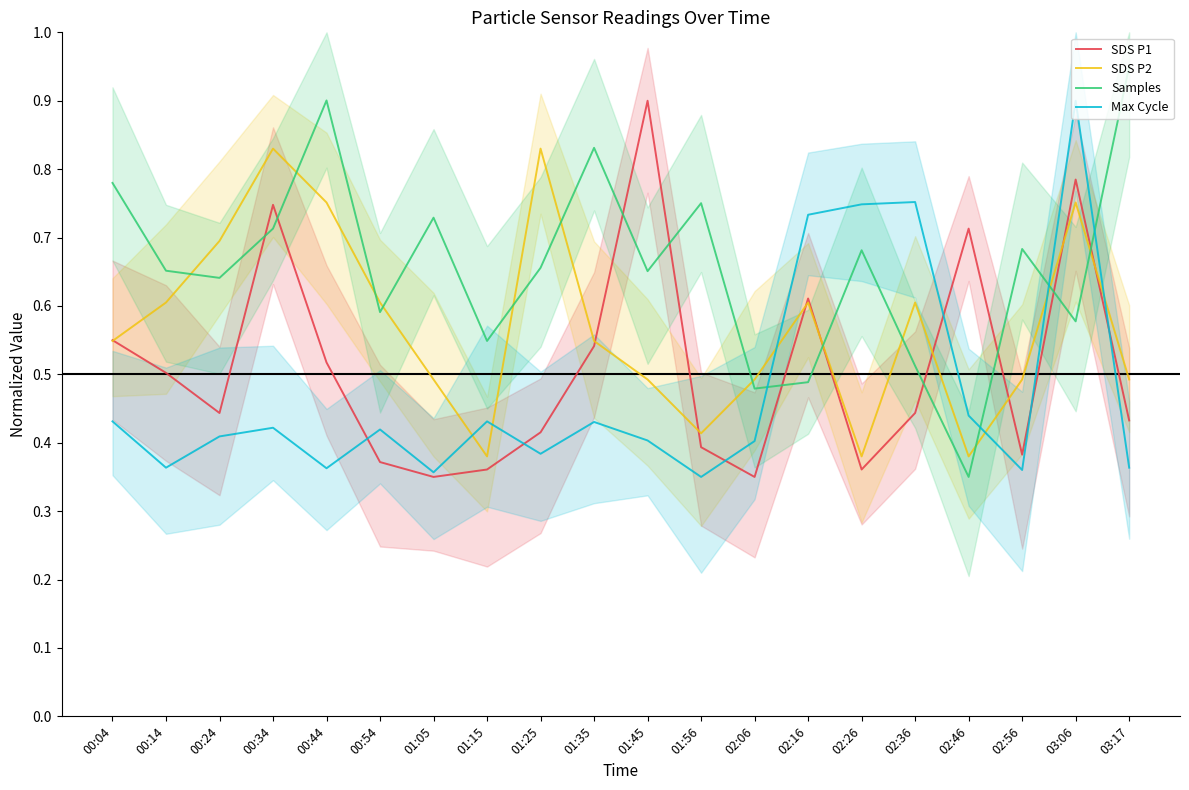

Rank the series by their maximum value, from lowest to highest.

SDS P2, SDS P1, Max Cycle, Samples